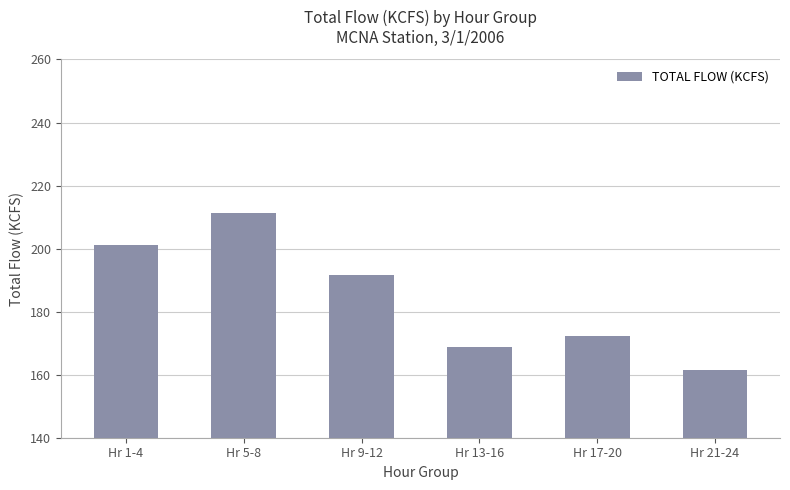

Which category has the highest value across all series?

Hr 5-8